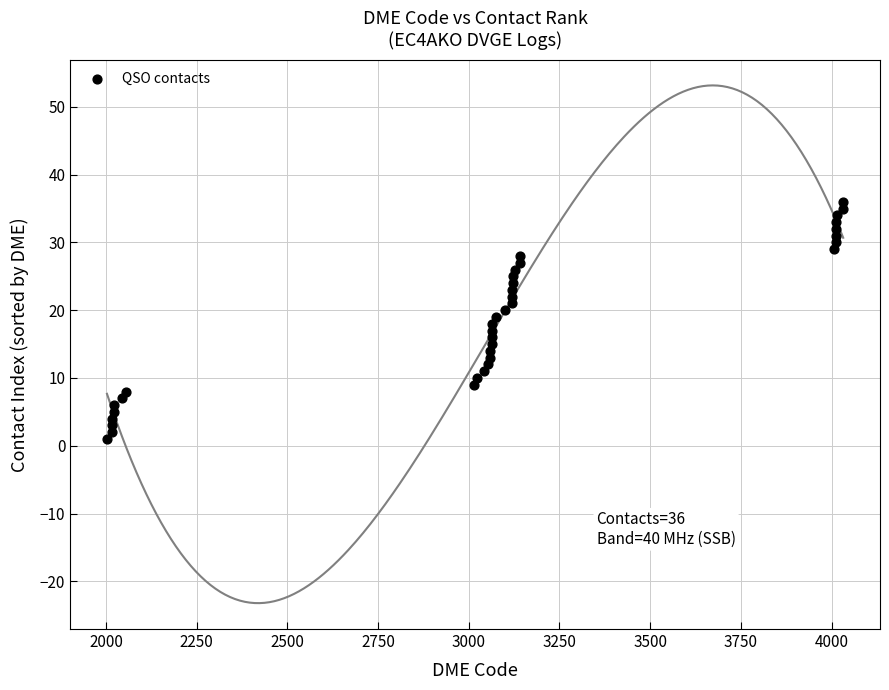

What is the range of X values (max minus min)?

2029